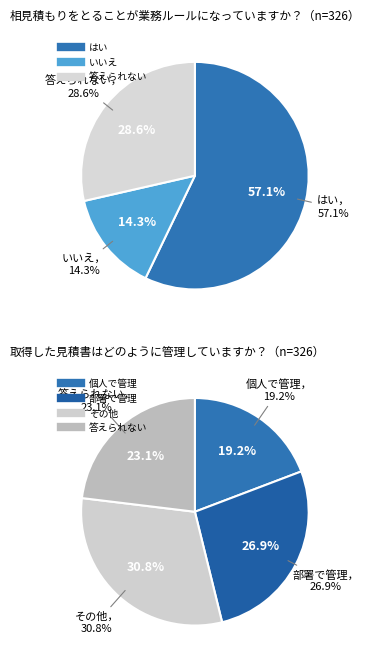

To the nearest percent, what is the difference between the 3 and 9 slice percentages?

1%